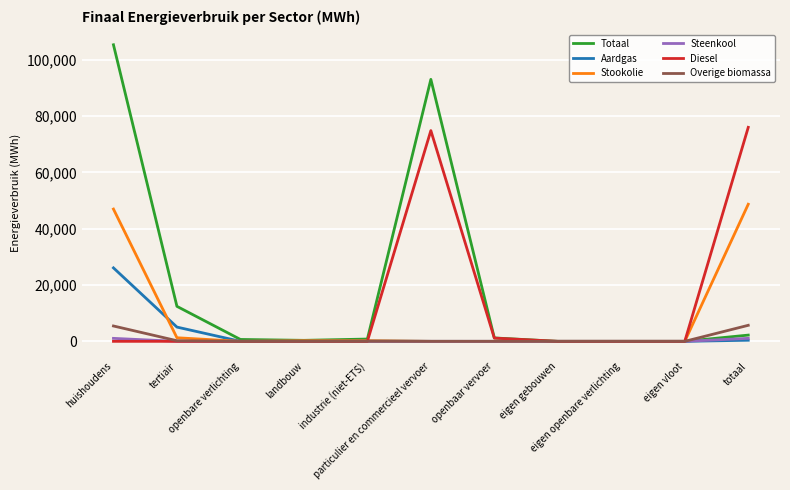

Which series has the widest spread of values?

Totaal